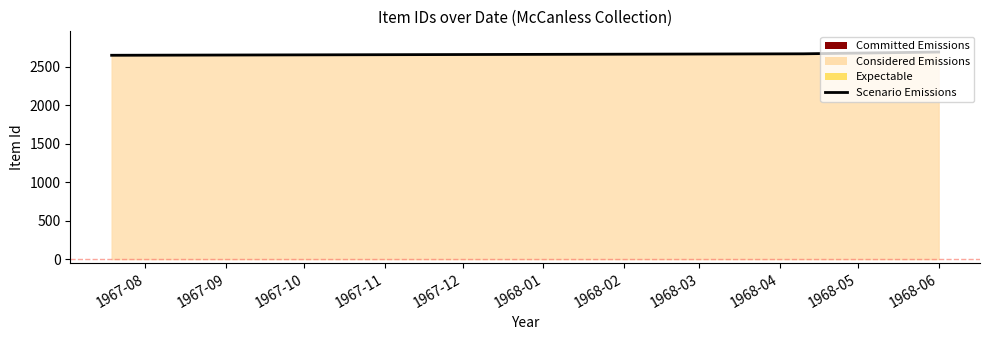

What is the minimum value shown in the chart?

2652